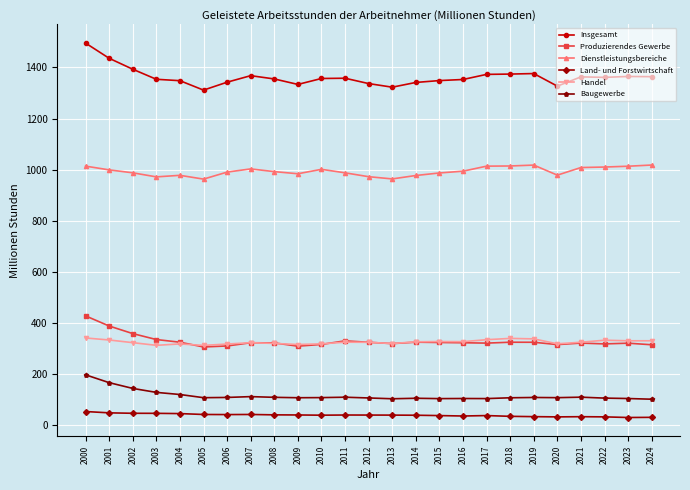

What value does the Insgesamt series have at 2008?

1355.0